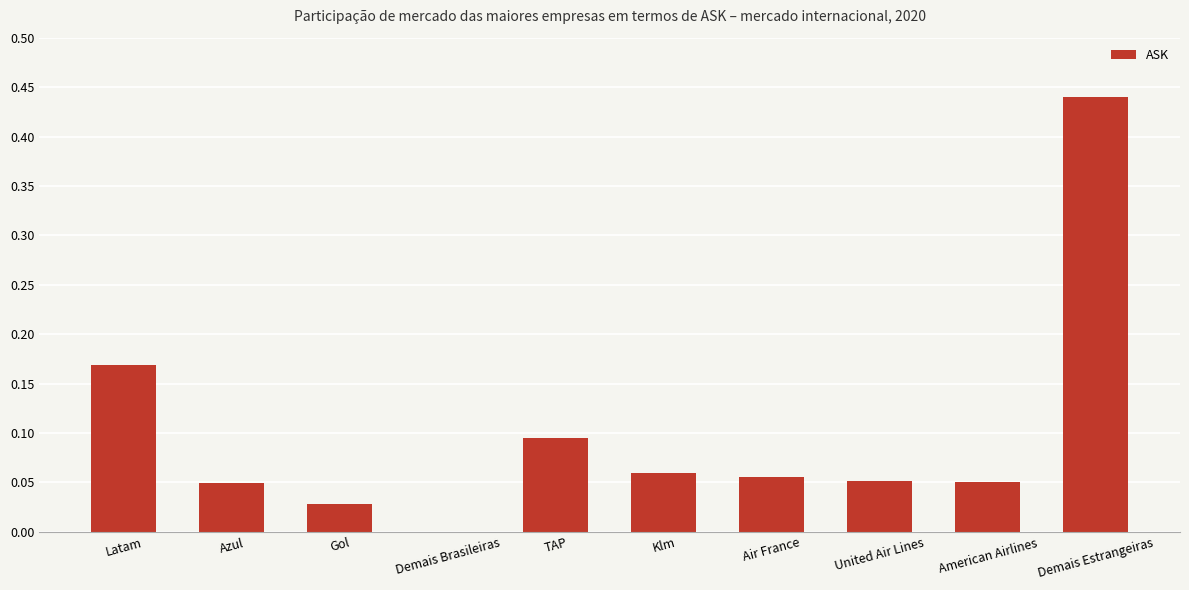

What is the sum of all values?

1.0